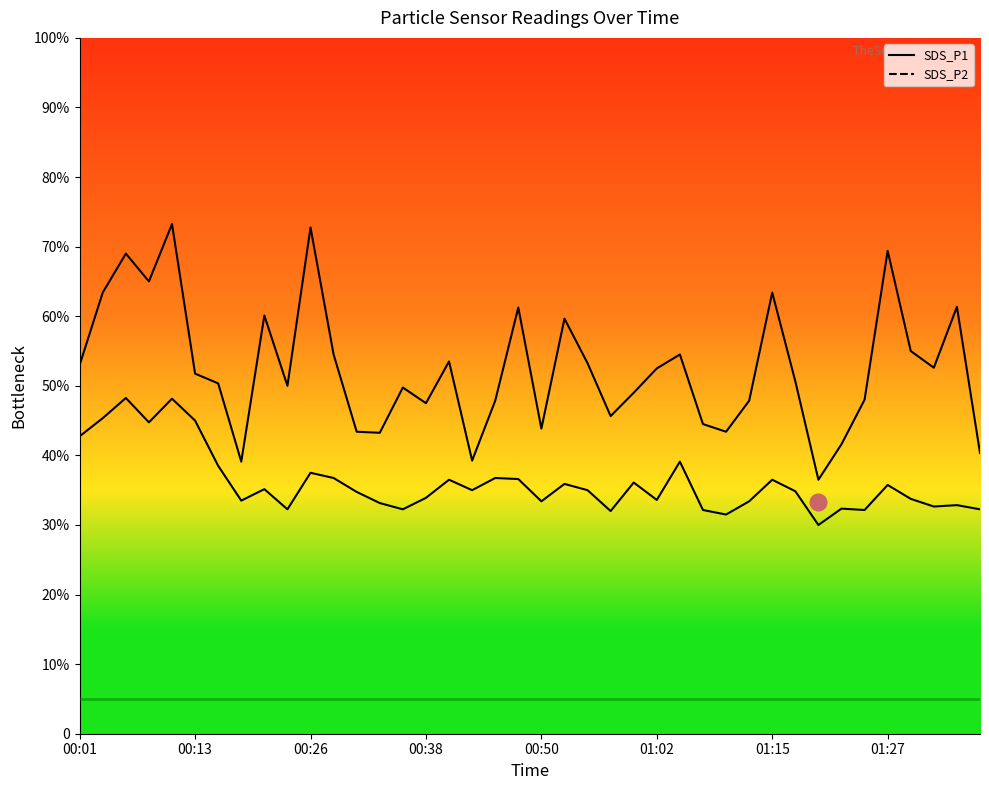

What position from the right is 34?

6